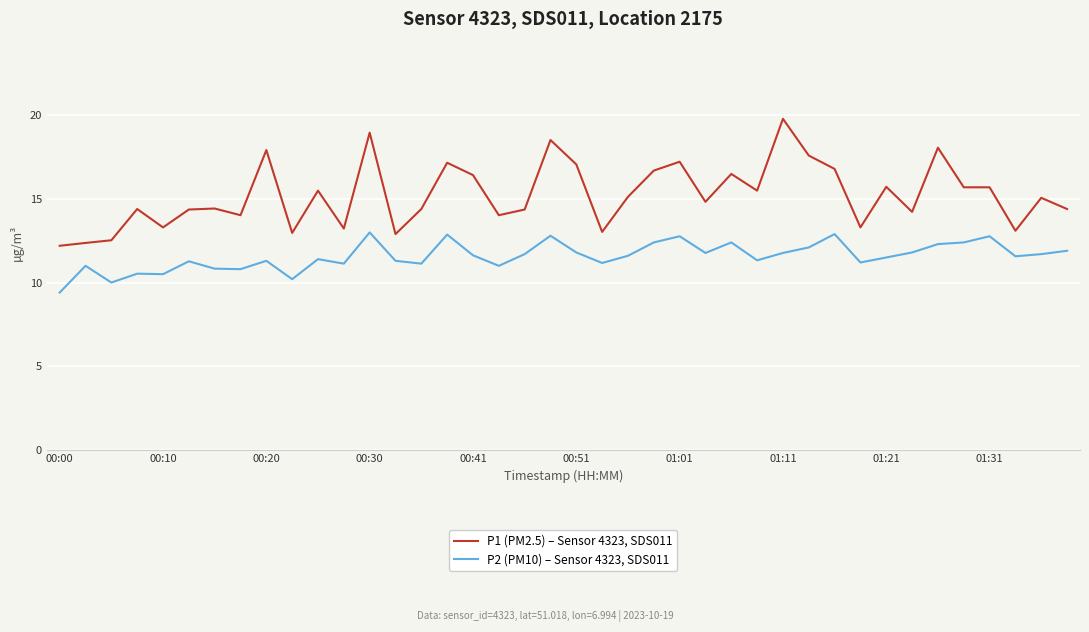

List the series in order of their peak value, lowest first.

P2 (PM10) – Sensor 4323, SDS011, P1 (PM2.5) – Sensor 4323, SDS011